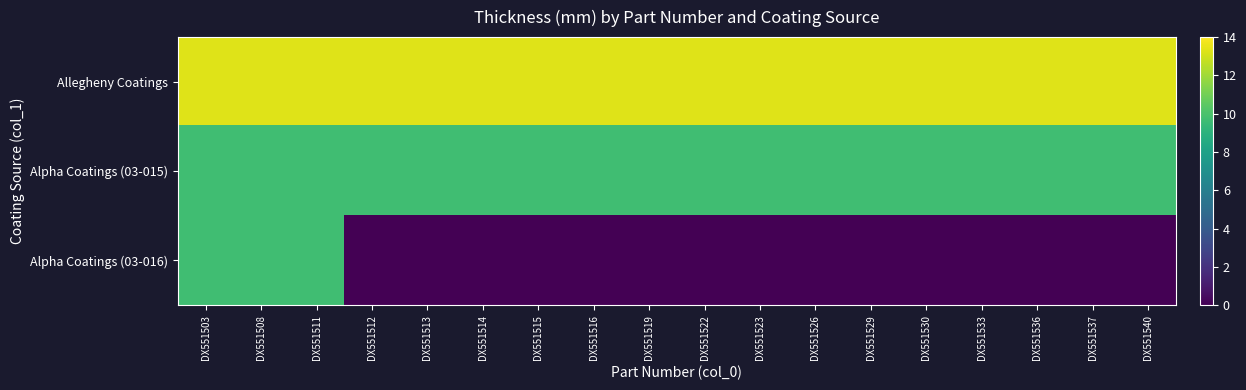

Rank the series by their maximum value, from lowest to highest.

Alpha Coatings (03-015), Alpha Coatings (03-016), Allegheny Coatings